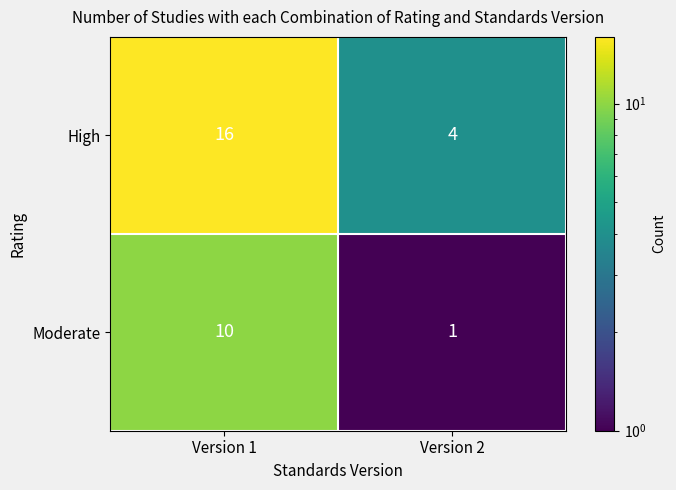

What is the total value across all series at Version 1?

26